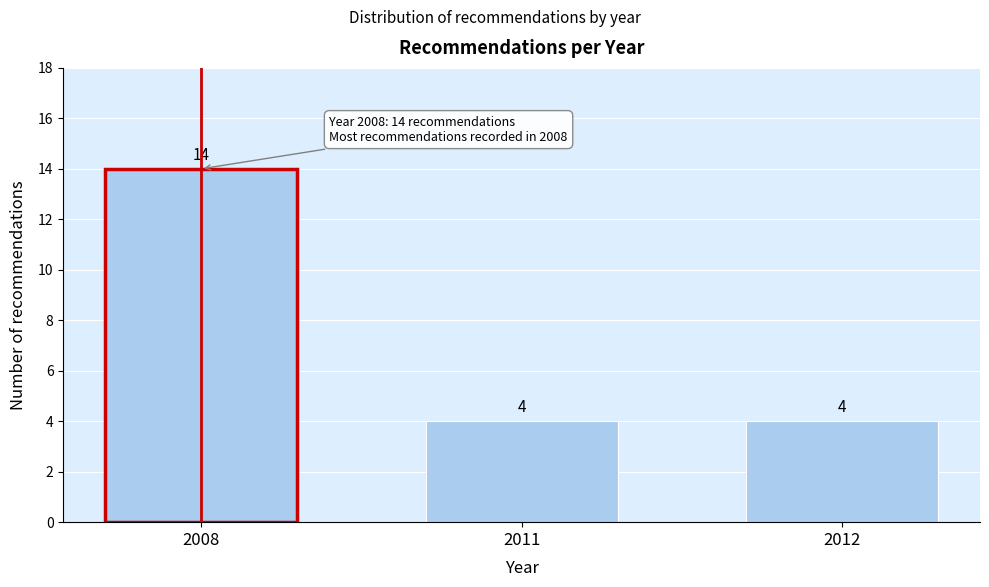

Reading left to right, transcribe all the data shown in this chart.

14	4	4